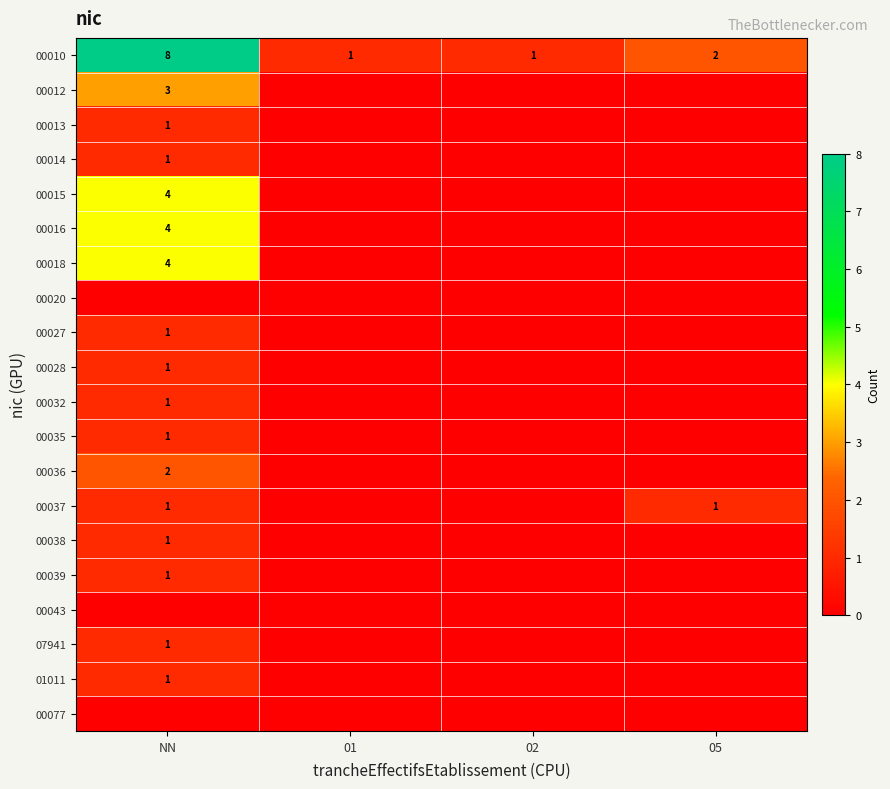

Where is 00010 nearest to the value 4?

05